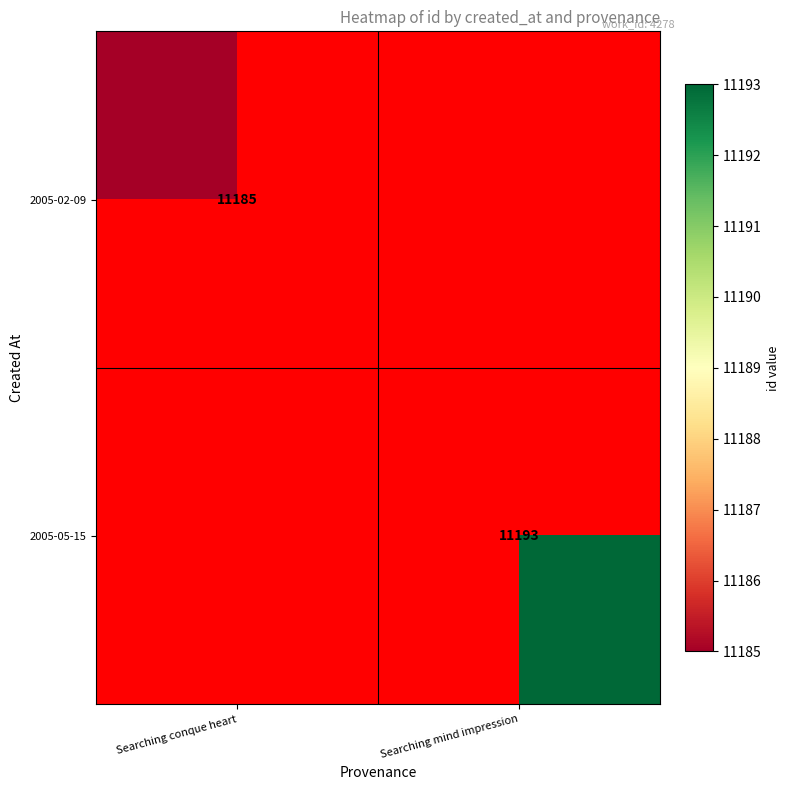

At how many categories does at least one series exceed 11189?

1